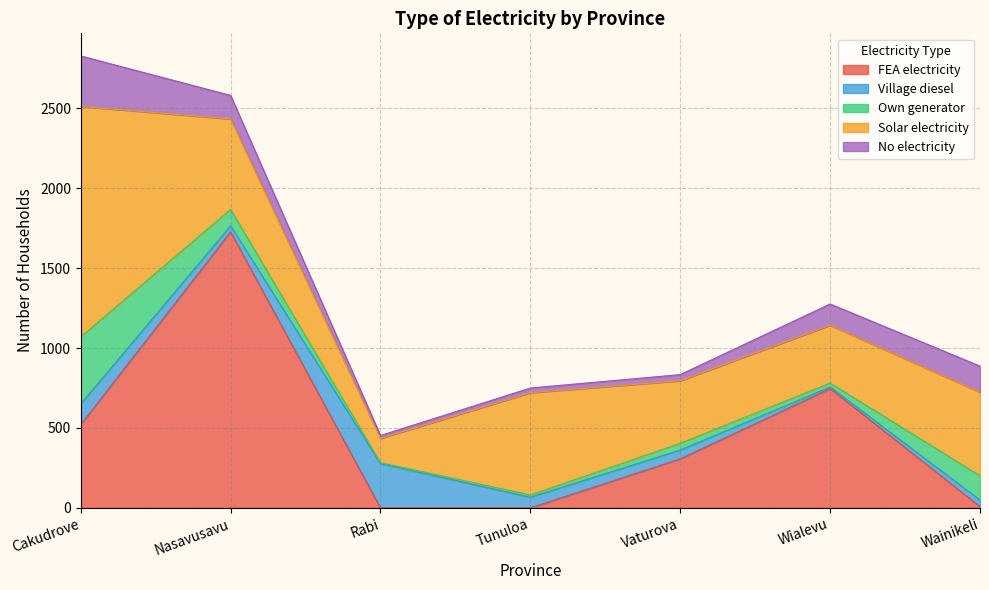

At which category is the sum across all series the highest?

Cakudrove